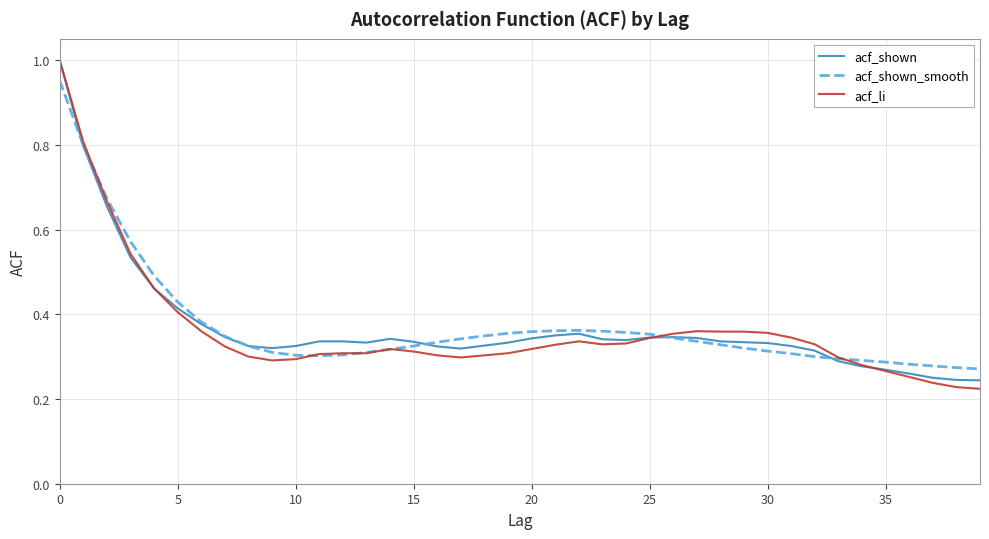

Which series has the widest spread of values?

acf_li